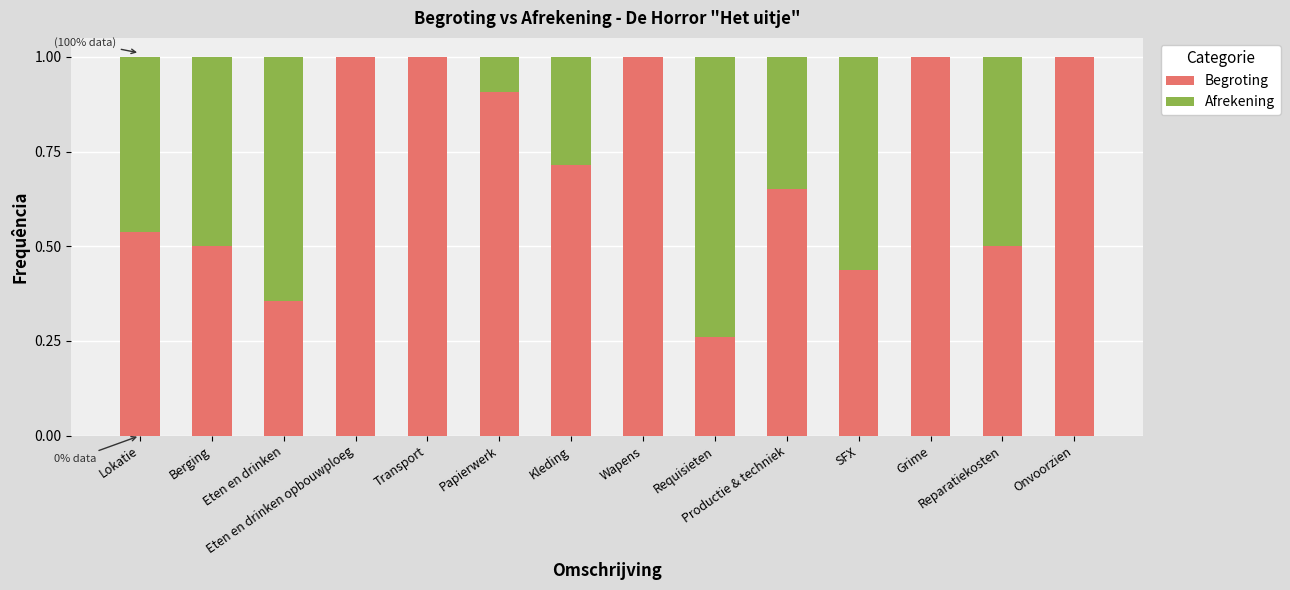

Is it true that Begroting equals 0.4 at Productie & techniek?

False